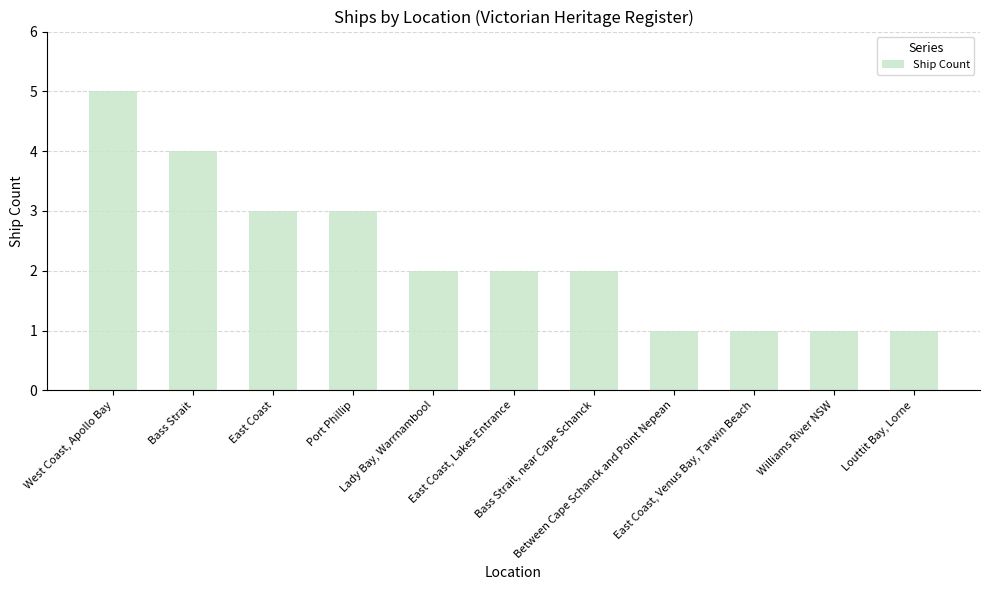

What is the value of the 8th bar from the left?

1